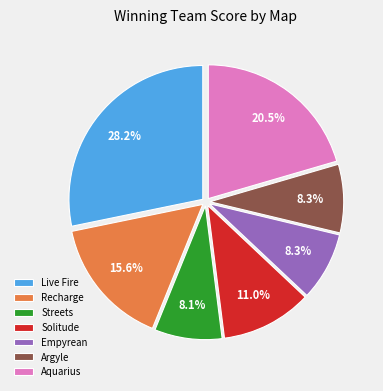

Which category has the biggest portion of the pie?

Live Fire